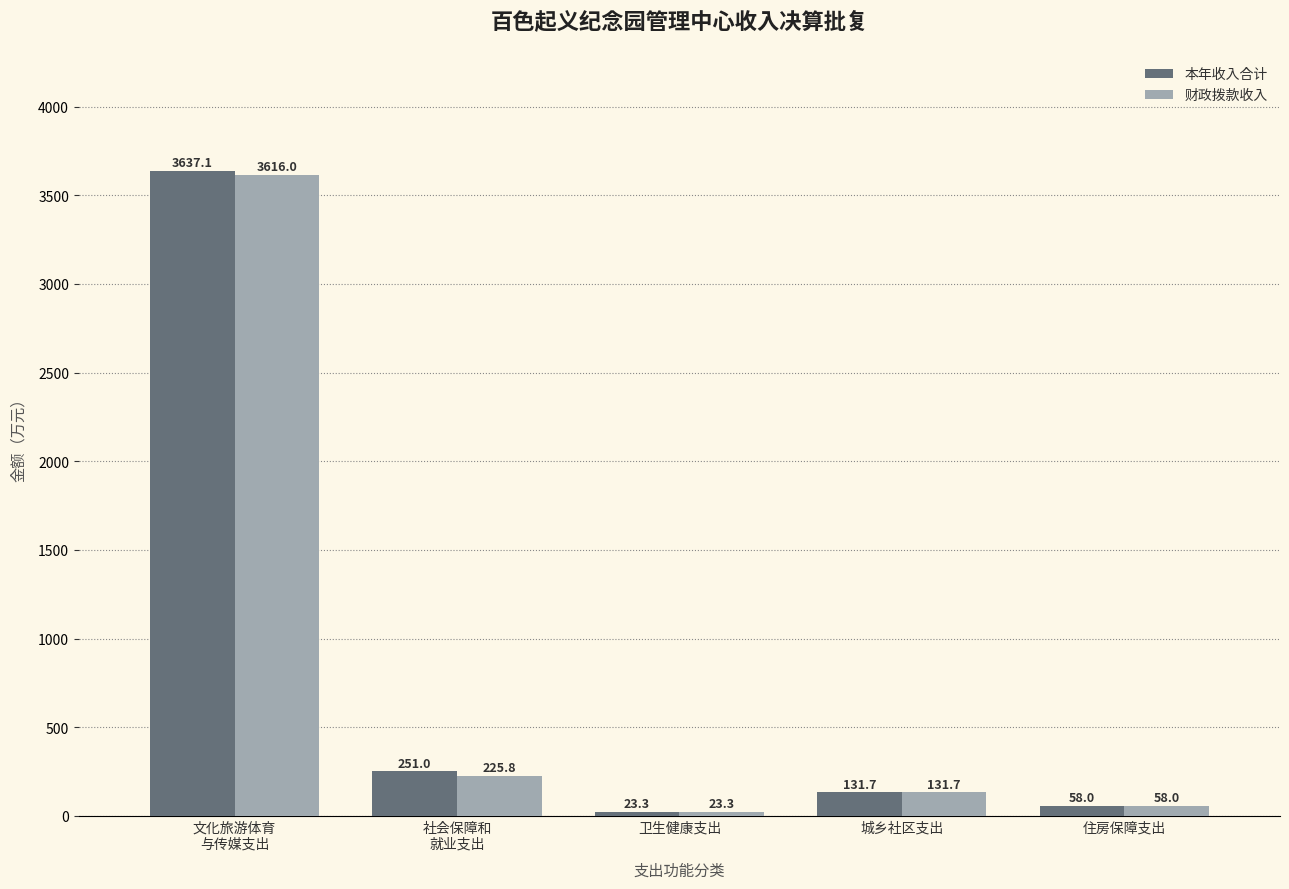

Which category has the lowest value across all series?

卫生健康支出